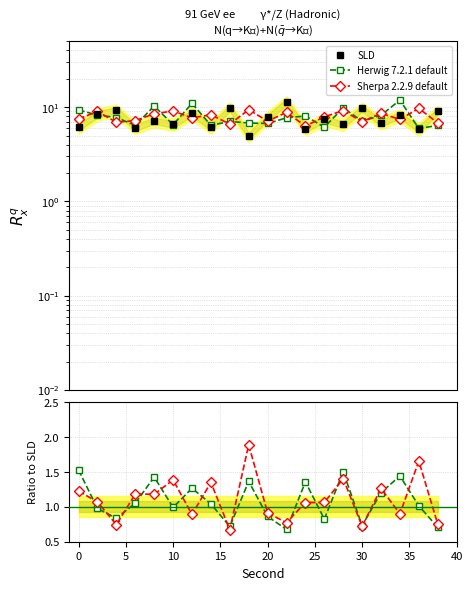

The value of SLD at 14 is 4.3. True or false?

False